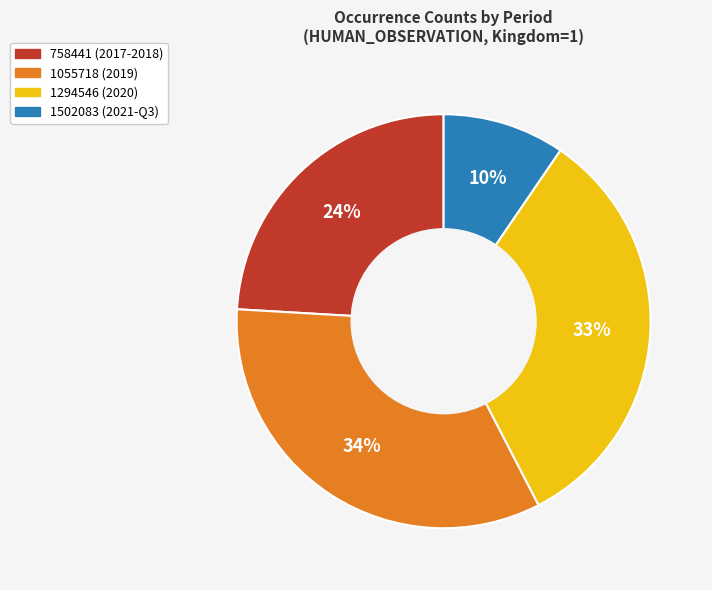

Count the number of slices in the pie.

4